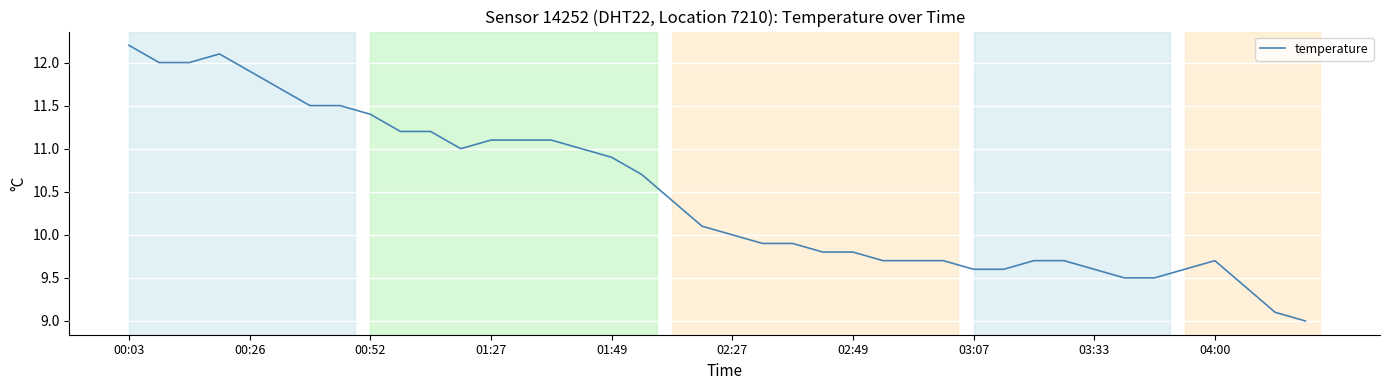

Reading left to right, transcribe all the data shown in this chart.

12.2	12.0	12.0	12.1	11.9	11.7	11.5	11.5	11.4	11.2	11.2	11.0	11.1	11.1	11.1	11.0	10.9	10.7	10.4	10.1	10.0	9.9	9.9	9.8	9.8	9.7	9.7	9.7	9.6	9.6	9.7	9.7	9.6	9.5	9.5	9.6	9.7	9.4	9.1	9.0